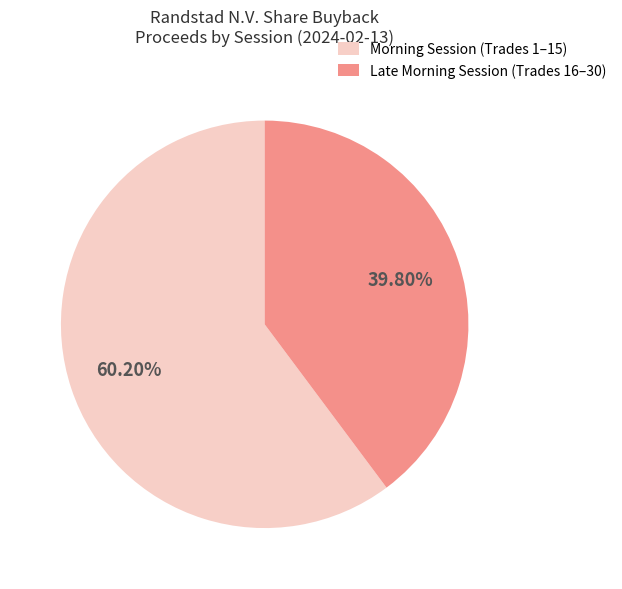

Is there any slice that represents more than half of the pie?

Yes